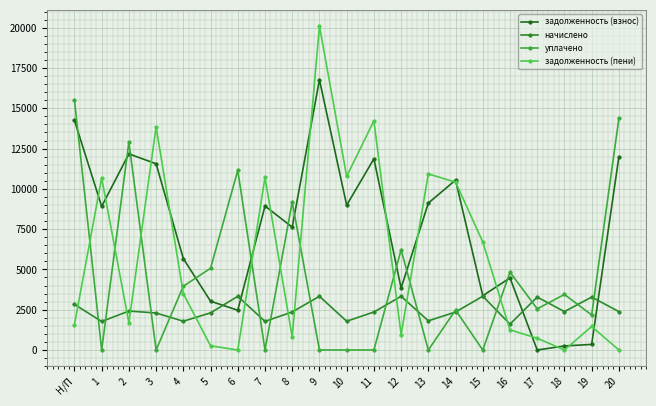

How many values in the задолженность (пени) series exceed 1692?

11